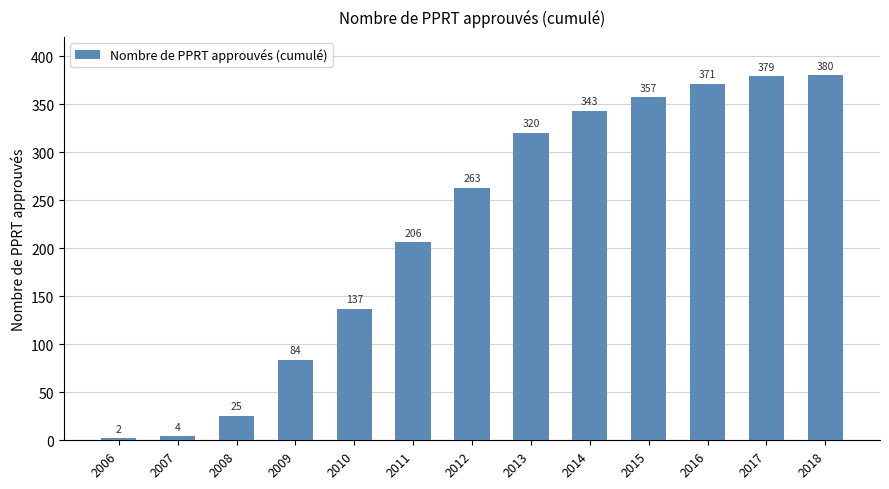

What is the sum of all values?

2871